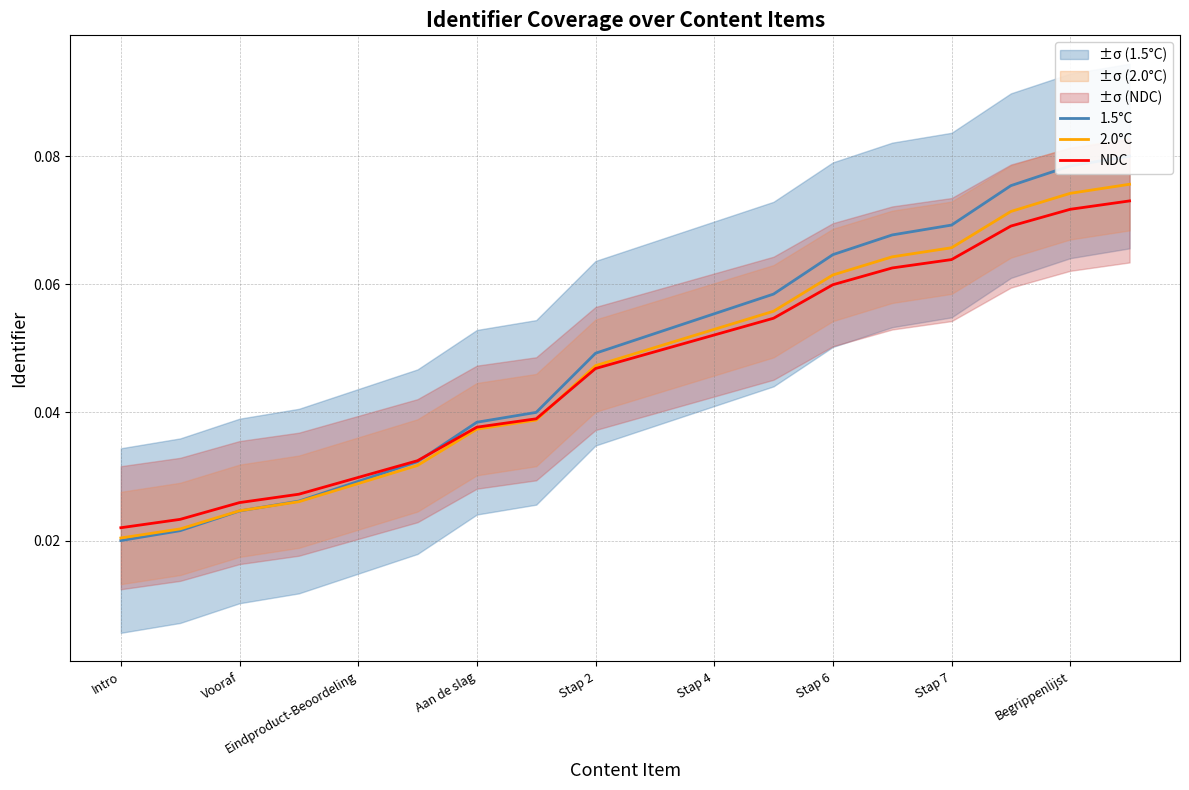

How many lines are shown in the chart?

3